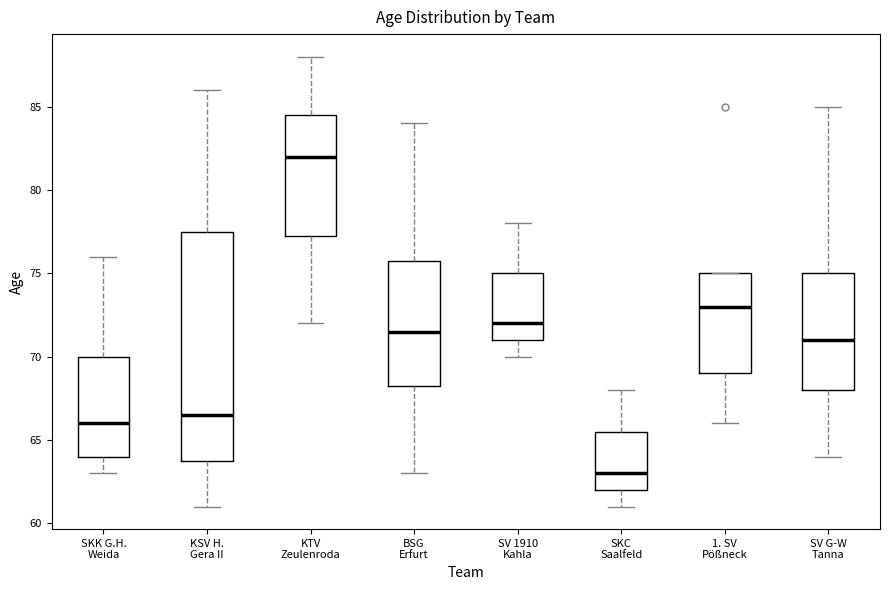

Which box is the tallest, from its lower edge to its upper edge?

KSV H. Gera II